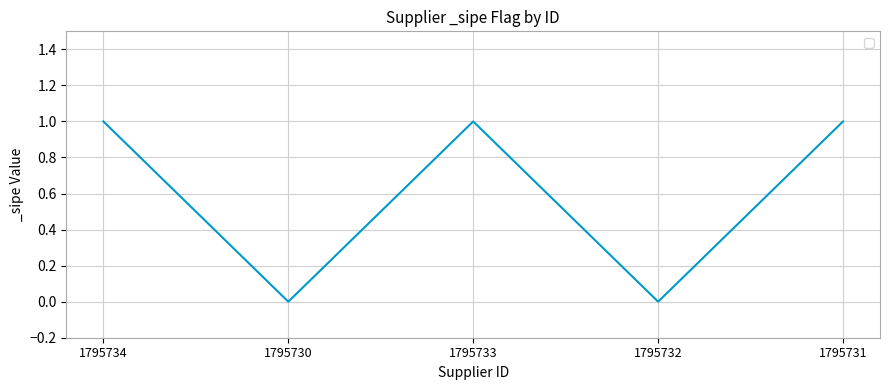

How many interior local peaks (higher than both neighbors) does the data have?

1